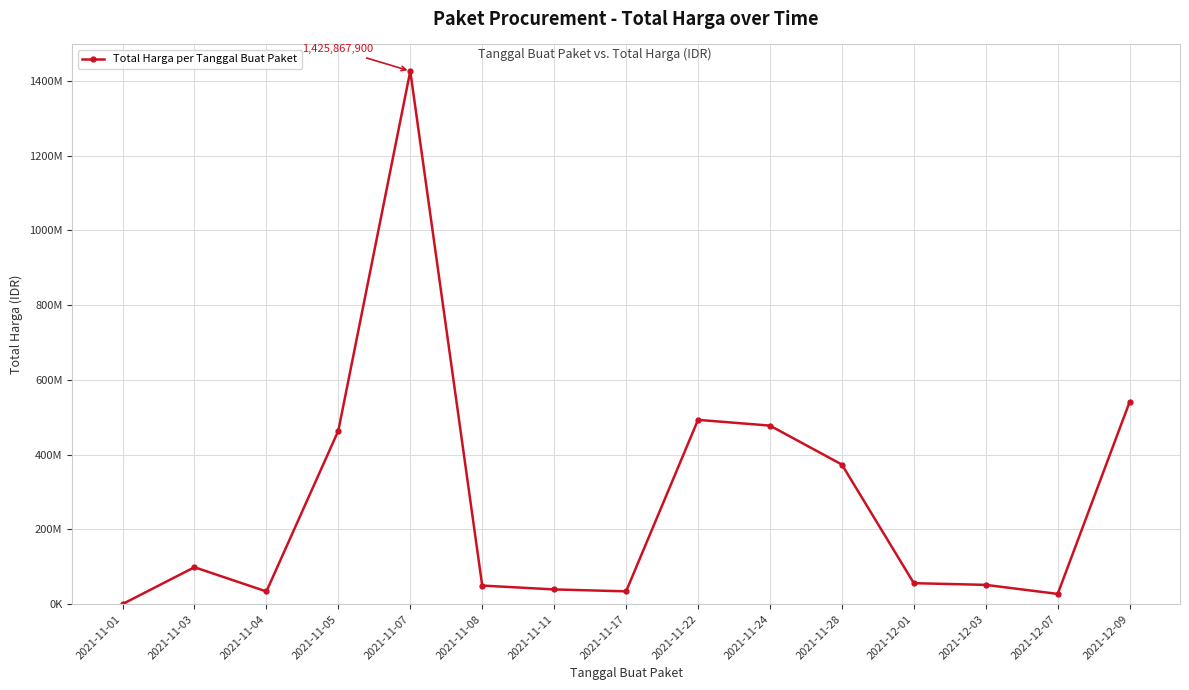

Does the chart display data point markers on the line(s)?

Yes